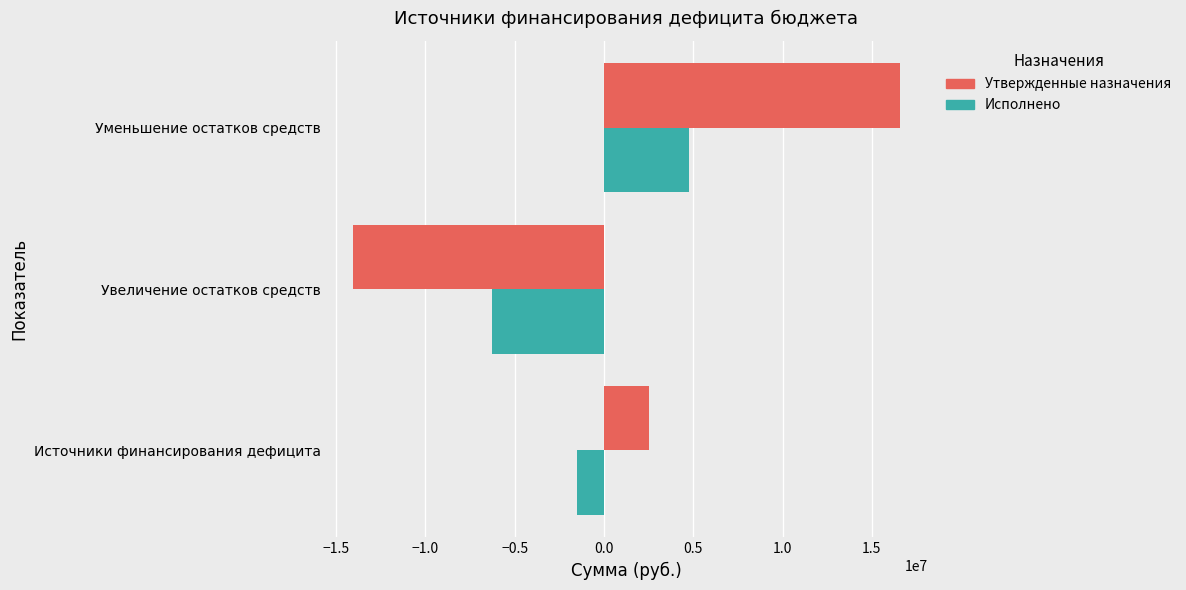

Which series has the largest total across all categories?

Утвержденные назначения